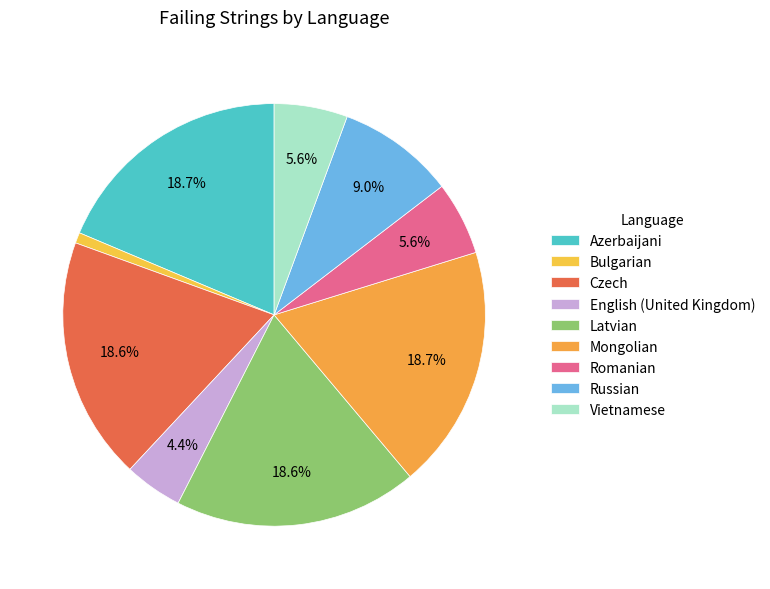

To the nearest percent, what is the difference between the largest and smallest slice percentages?

18%